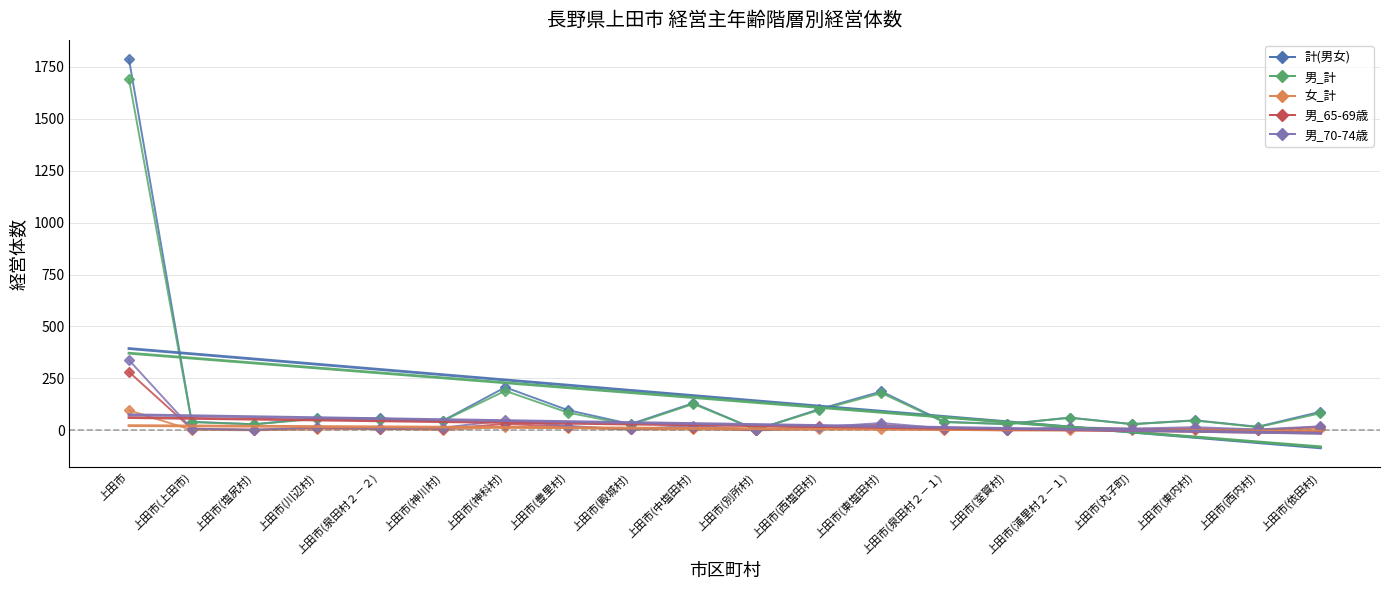

Rank the series at 上田市(殿城村) from highest to lowest value.

計(男女), 男_計, 女_計, 男_65-69歳, 男_70-74歳